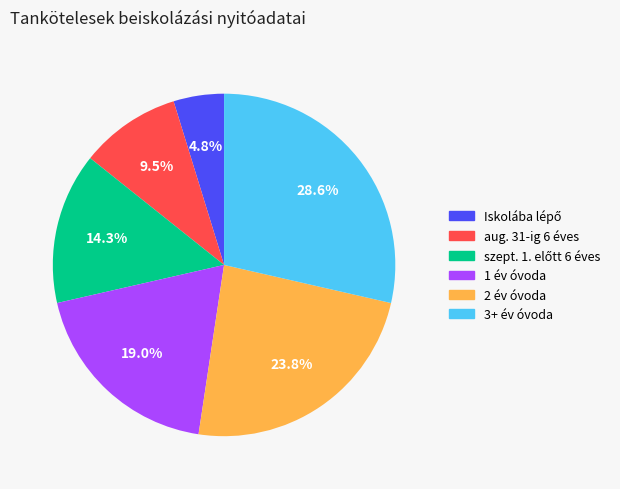

Does any single category account for the majority?

No